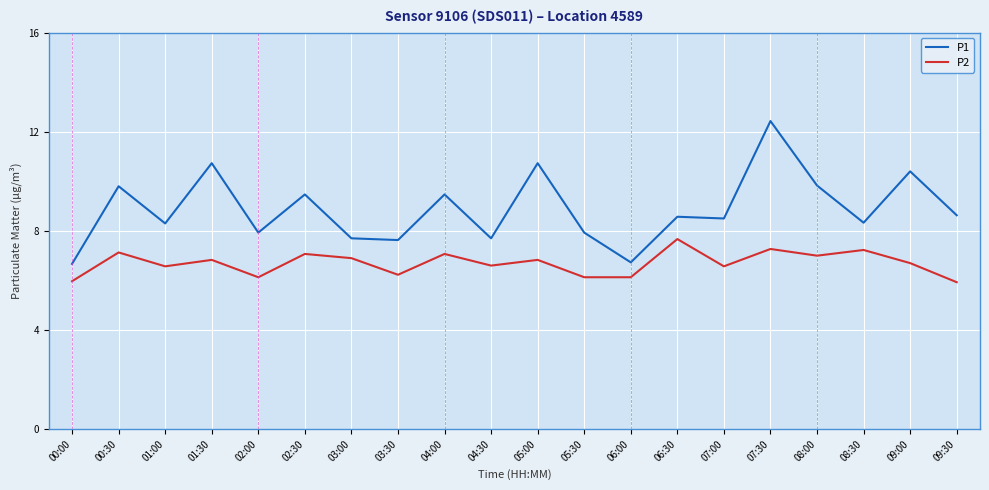

How many values in the P1 series are below 8?

7